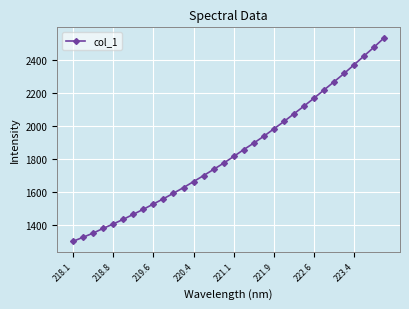

What is the difference between the second highest and minimum values?

1175.2